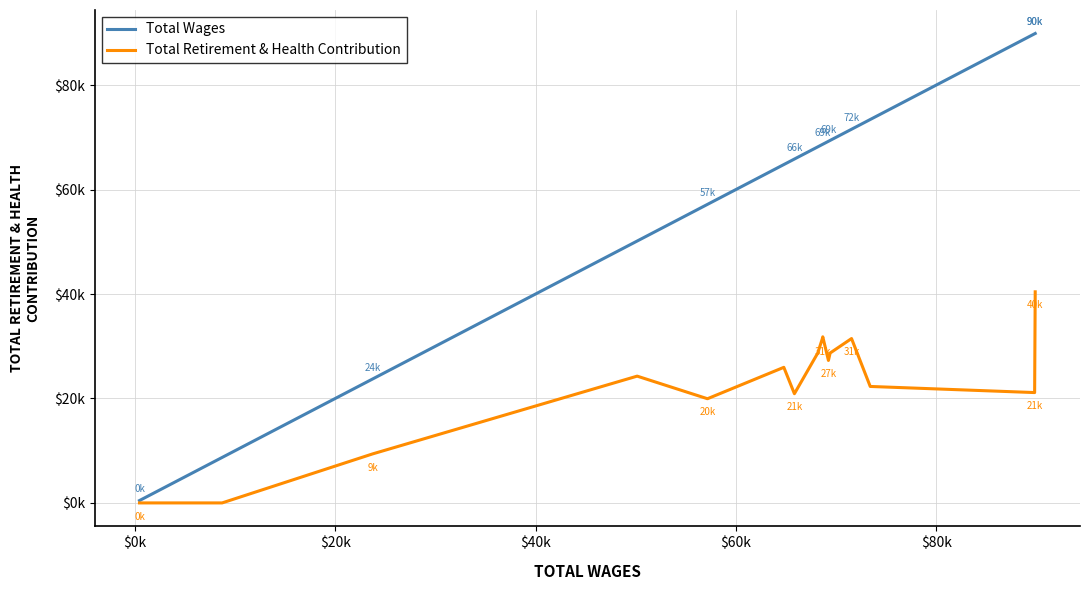

In Total Retirement & Health Contribution, how many points are higher than both neighbors (excluding endpoints)?

4